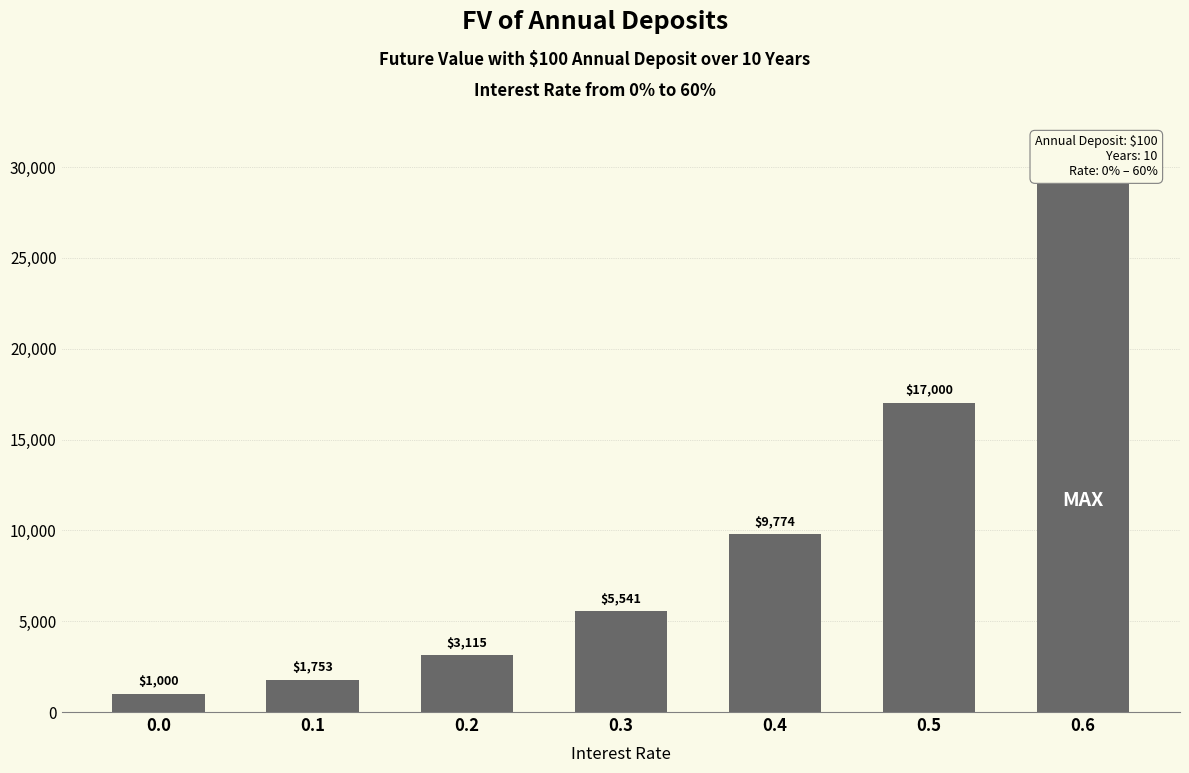

Where does the data first go above 5540?

0.3